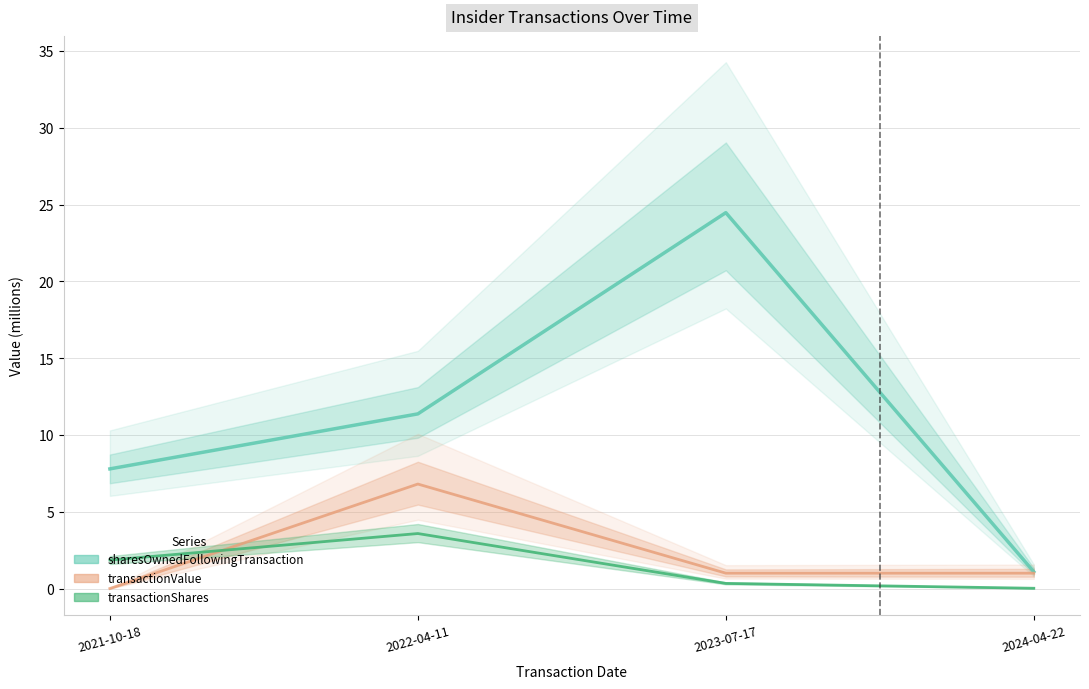

Reading left to right, extract all data points from this chart.

transactionShares: 2021-10-18=1.9	2022-04-11=3.6	2023-07-17=0.3	2024-04-22=0.0
transactionValue: 2021-10-18=0.0	2022-04-11=6.8	2023-07-17=1.0	2024-04-22=1.0
sharesOwnedFollowingTransaction: 2021-10-18=7.8	2022-04-11=11.4	2023-07-17=24.5	2024-04-22=1.1